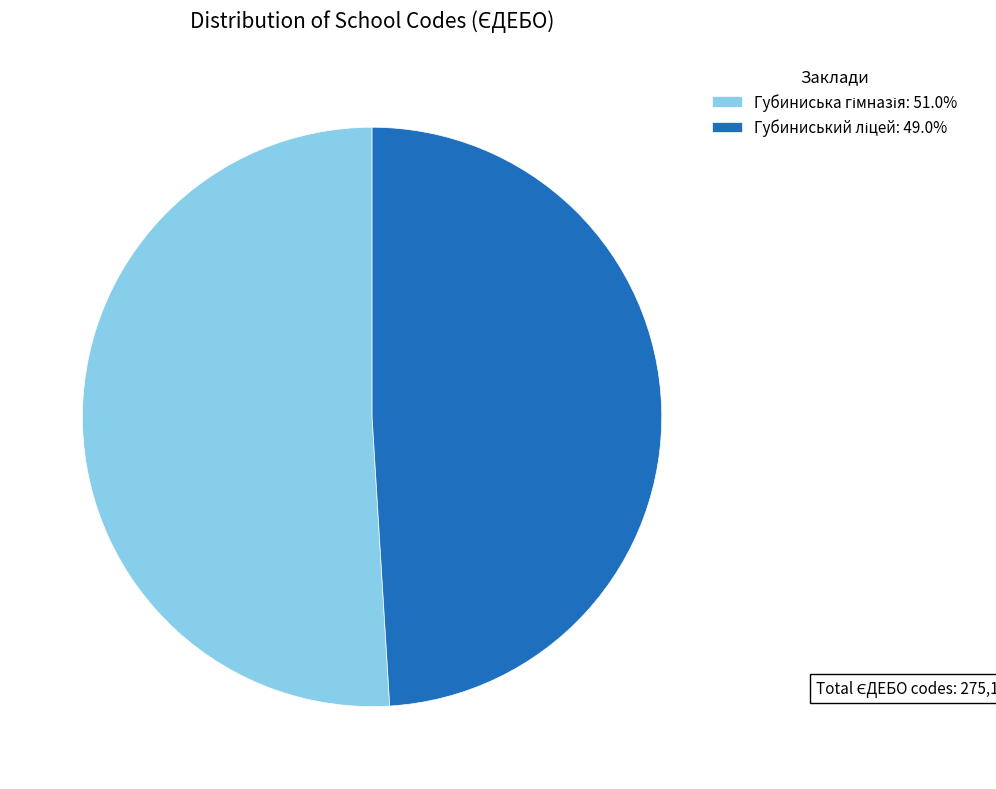

Is there a majority slice in this chart?

Yes